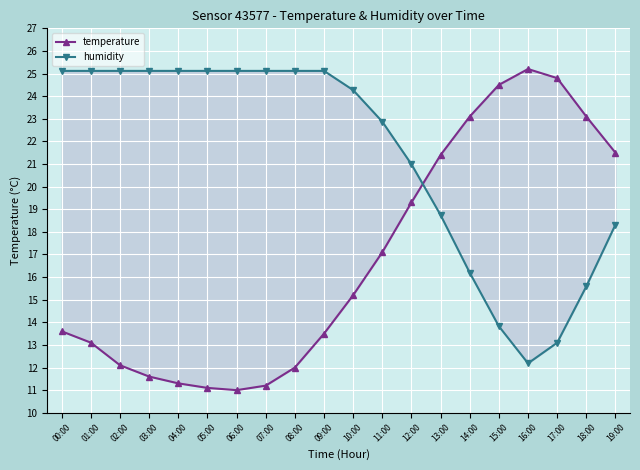

What is the sum of all temperature values?

335.7